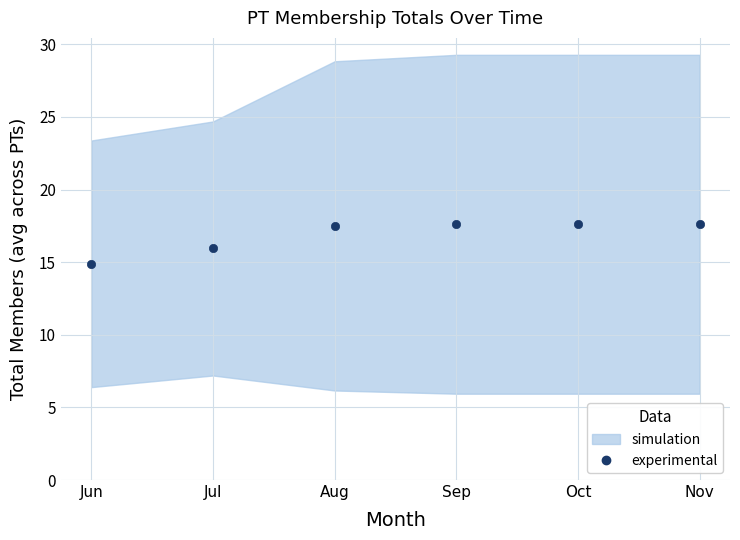

What is the difference between the maximum and minimum values?

2.7